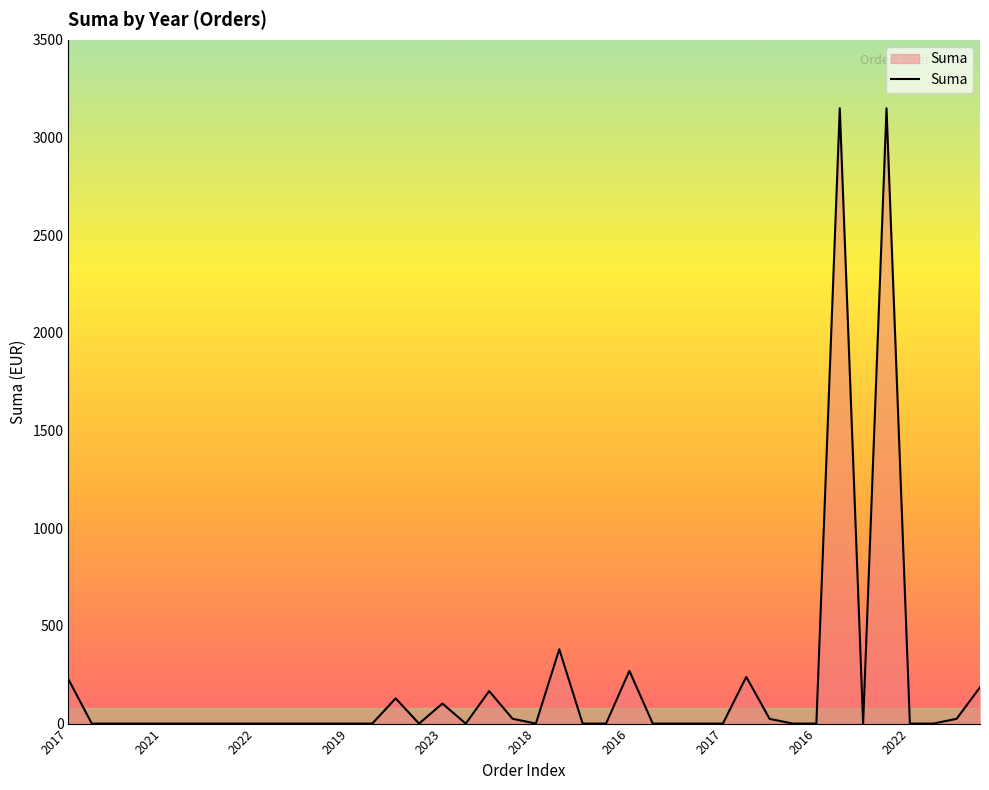

How many lines are shown in the chart?

1